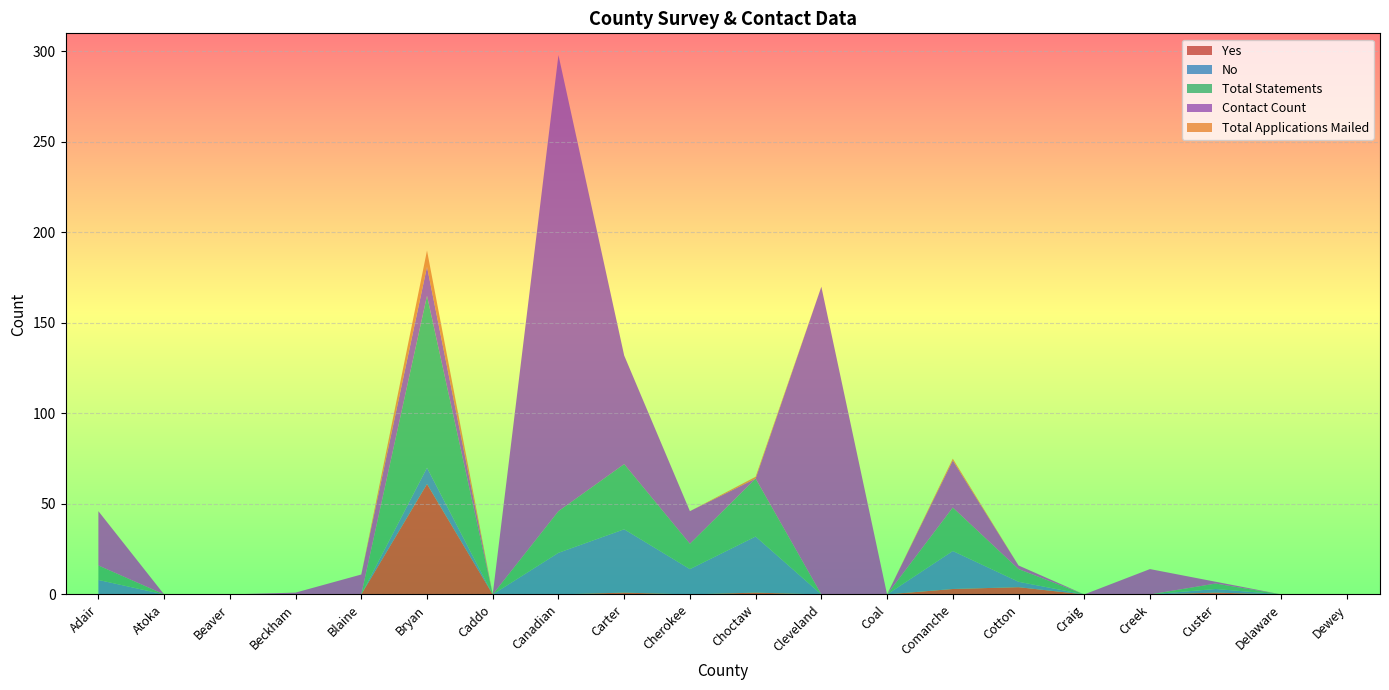

Reading left to right, what are all the values shown in this chart?

Yes: 0	0	0	0	0	61	0	0	1	0	1	0	0	3	4	0	0	1	0	0
No: 8	0	0	0	0	9	0	23	35	14	31	0	0	21	3	0	0	2	0	0
Total Statements: 8	0	0	0	0	95	0	23	36	14	32	0	0	24	7	0	0	3	0	0
Contact Count: 30	0	0	1	11	16	0	252	60	18	0	170	0	26	2	0	14	1	0	0
Total Applications Mailed: 0	0	0	0	0	9	0	0	0	0	1	0	0	1	0	0	0	0	0	0